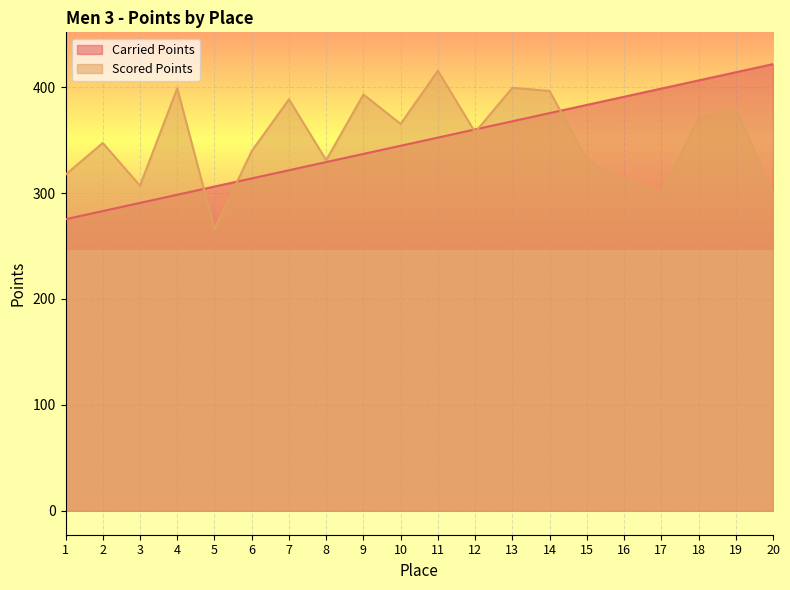

What is the value of the Carried Points point at the 17th from the left?

398.7